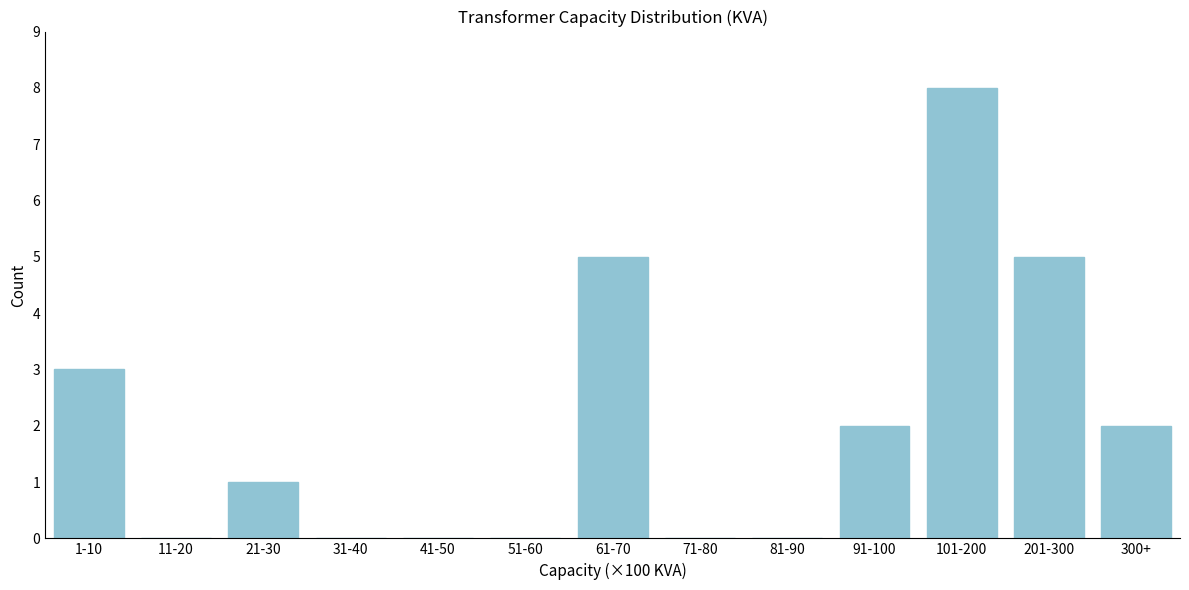

Reading left to right, transcribe all the data shown in this chart.

1-10=3	11-20=0	21-30=1	31-40=0	41-50=0	51-60=0	61-70=5	71-80=0	81-90=0	91-100=2	101-200=8	201-300=5	300+=2